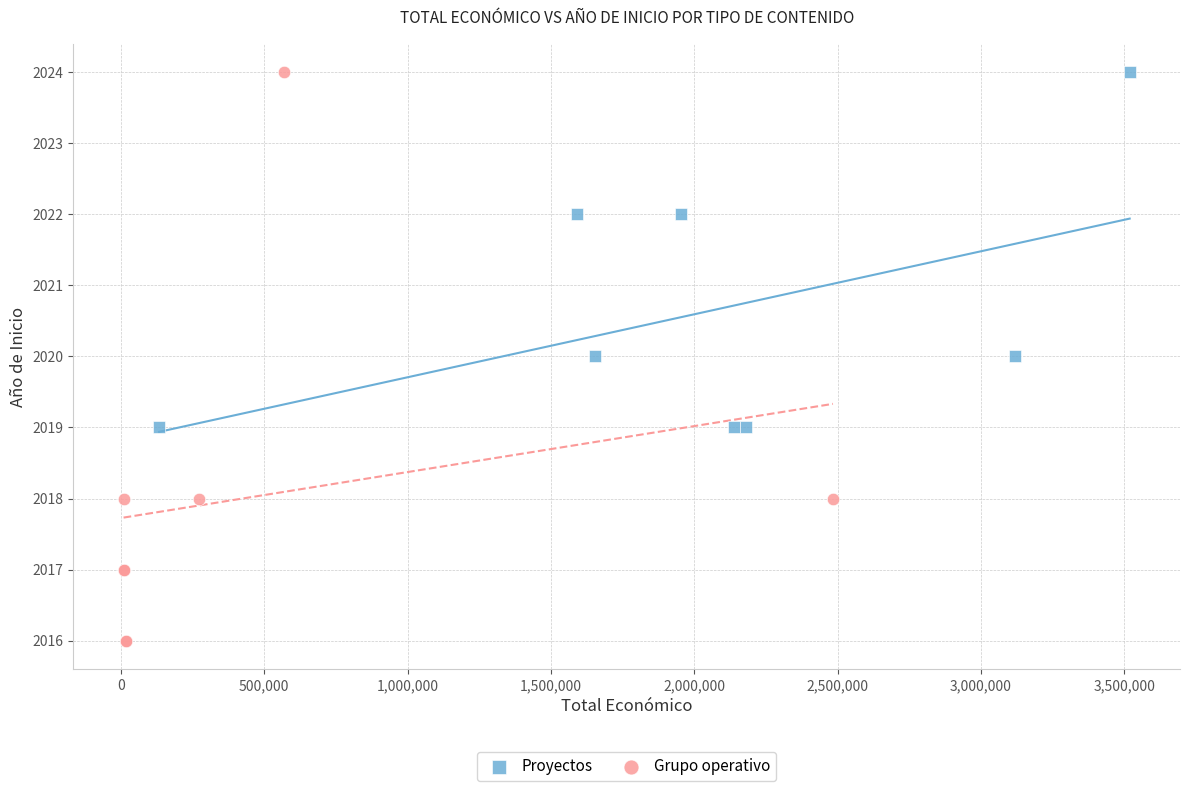

Which series reaches the minimum Y coordinate?

Grupo operativo